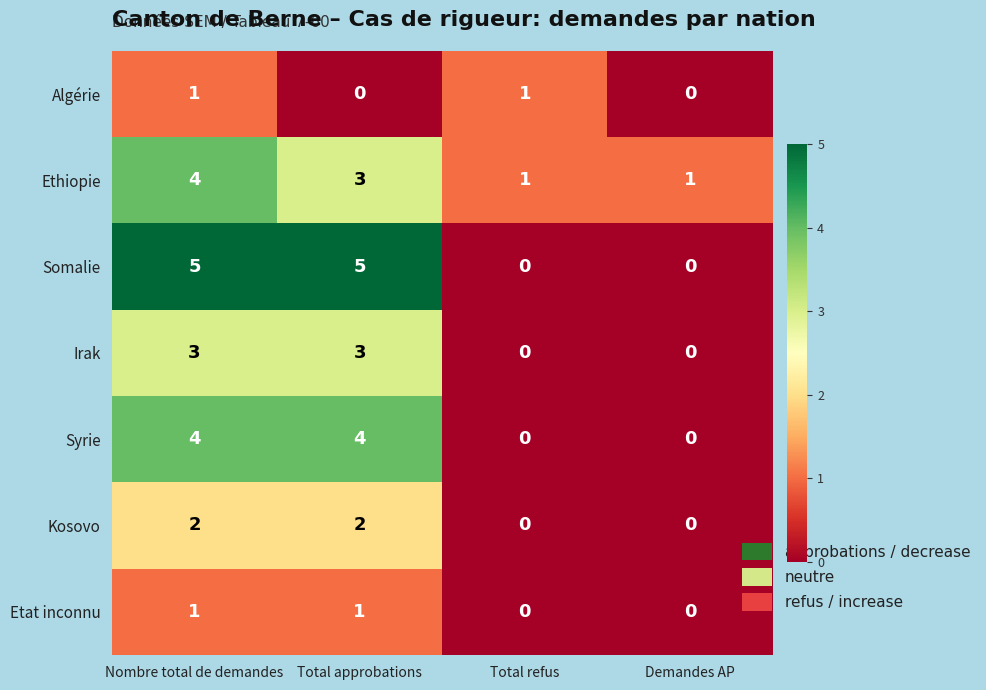

What is the sum of the Somalie values at Total refus and Total approbations?

5